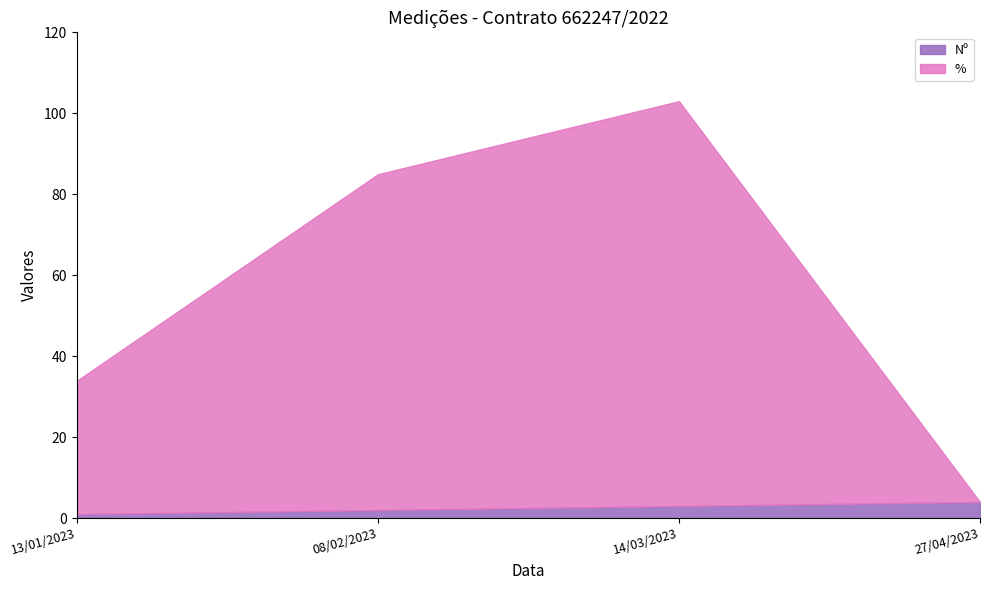

How many data points in % are above 82?

2